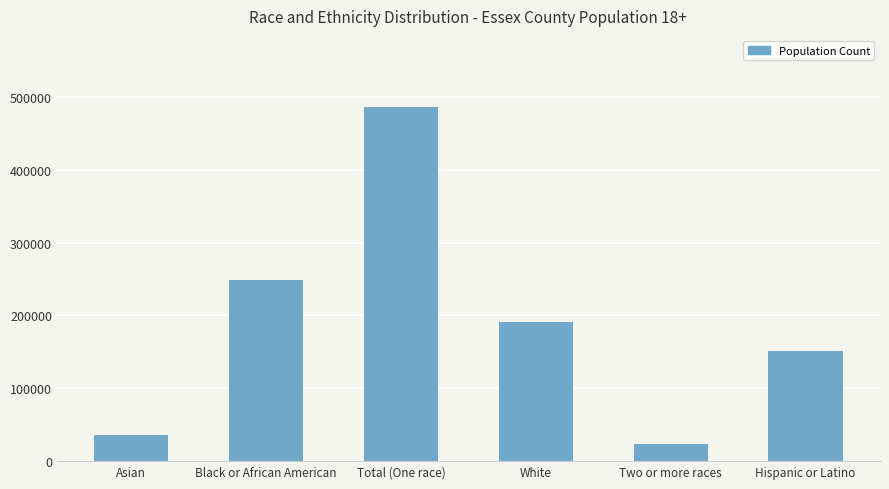

What is the average value?

189621